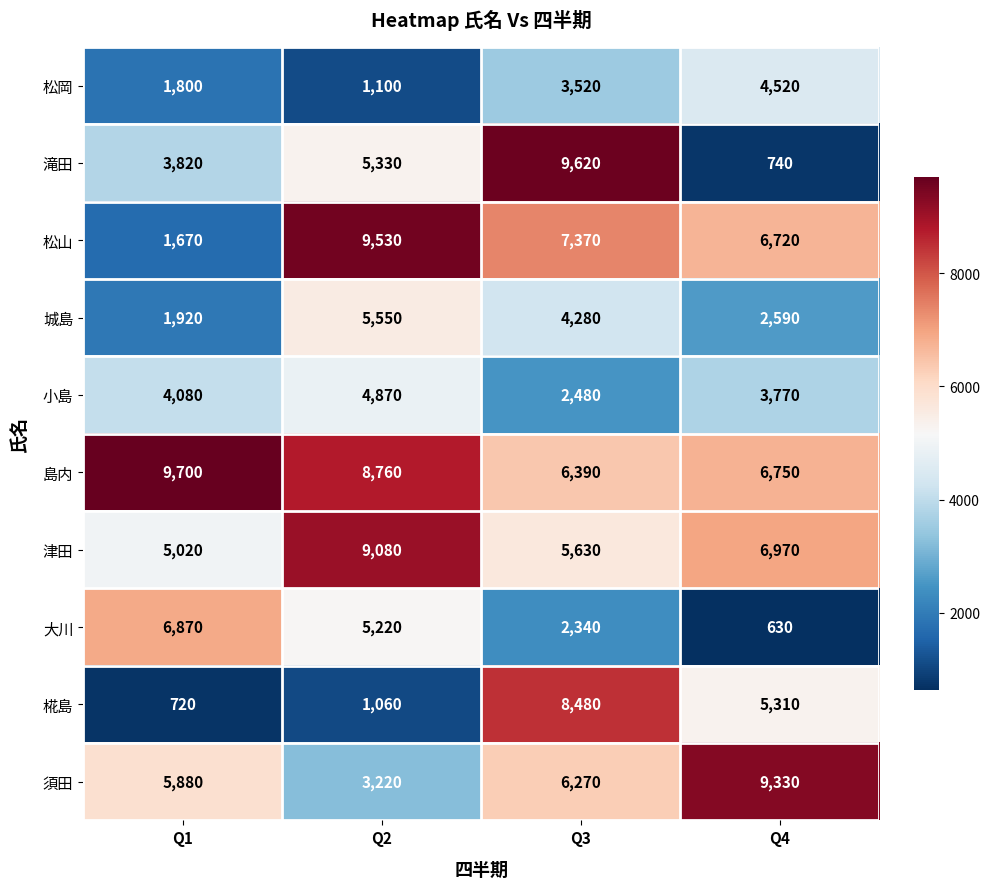

Is it true that 松岡 equals 1912 at Q2?

False